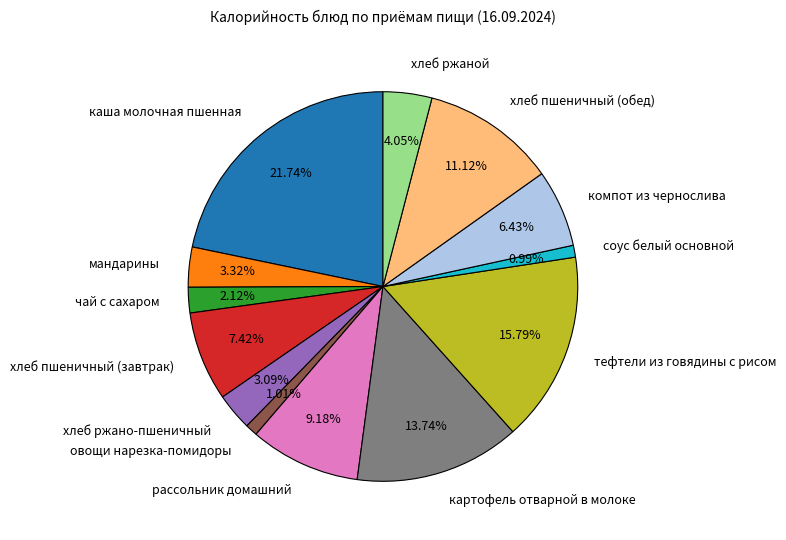

Count the number of slices in the pie.

13